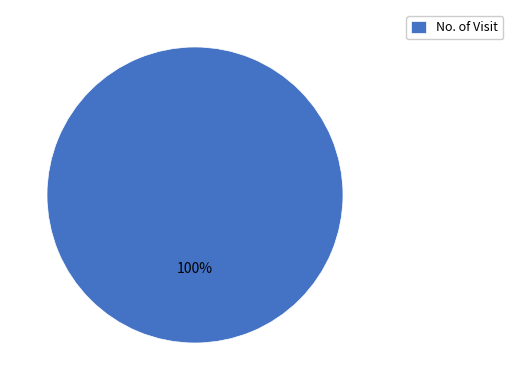

Is there any slice that represents more than half of the pie?

Yes